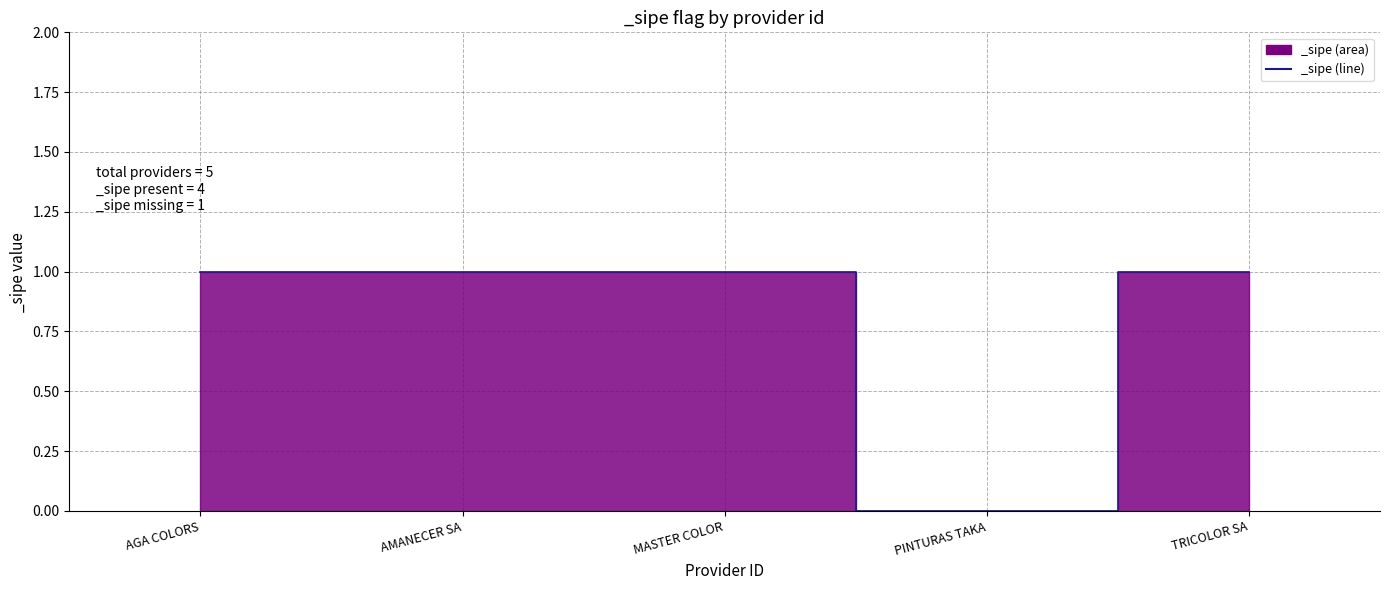

What is the average value?

1